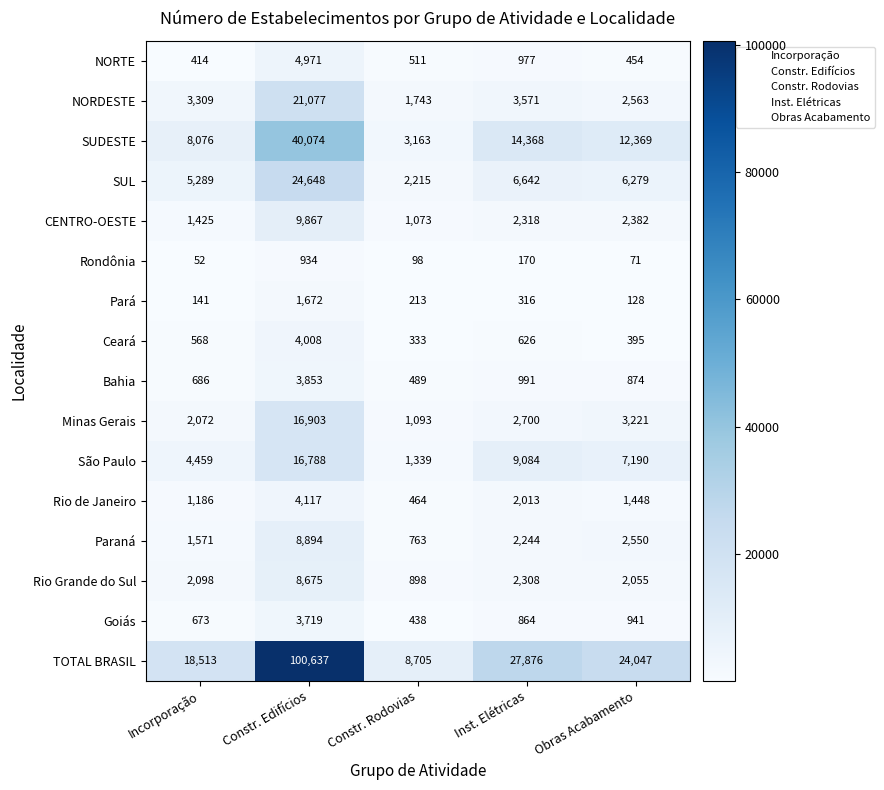

Which series changed the most between Incorporação and Inst. Elétricas?

TOTAL BRASIL